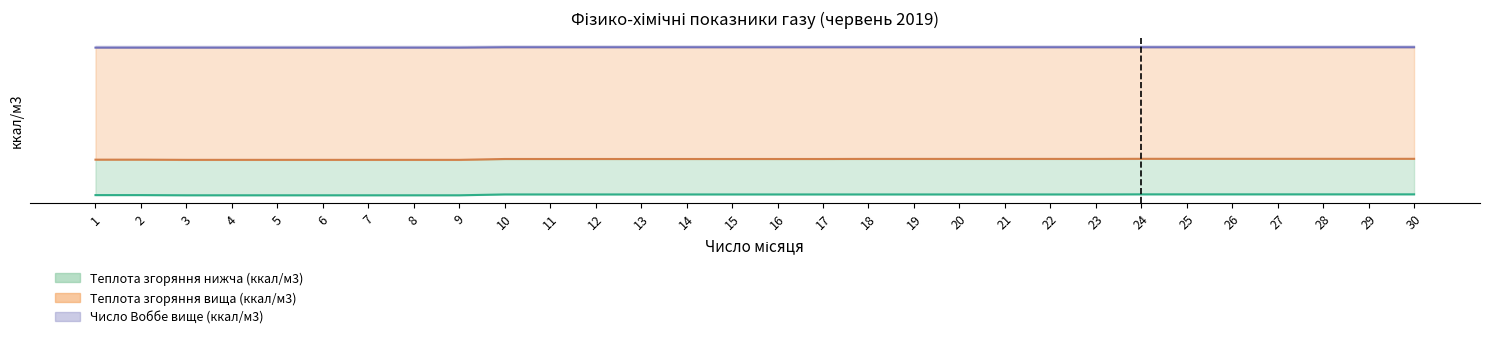

What is the difference between the maximum and minimum values in the Число Воббе вище (ккал/м3) series?

9.6